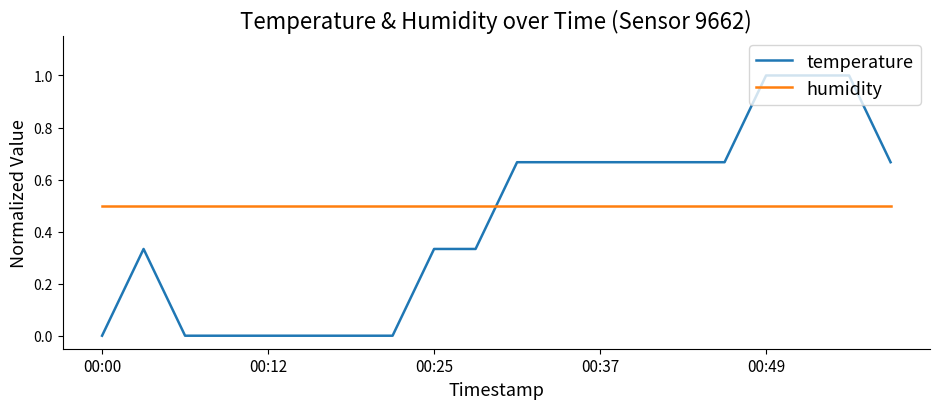

Rank the series by their maximum value, from highest to lowest.

temperature, humidity